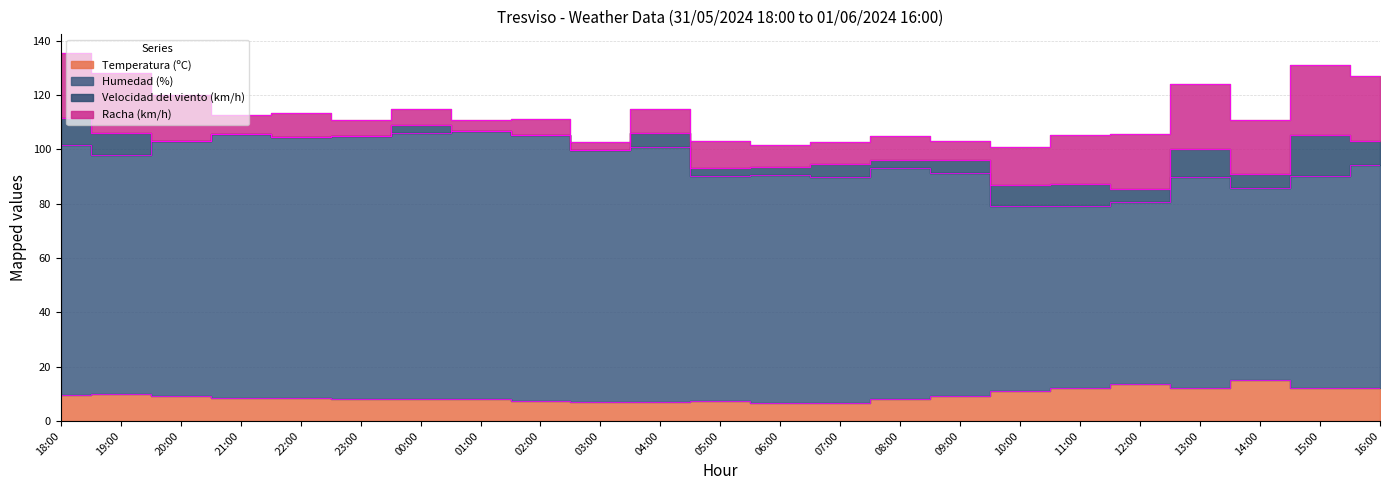

Is it true that Humedad (%) equals 37.3 at 14:00?

False